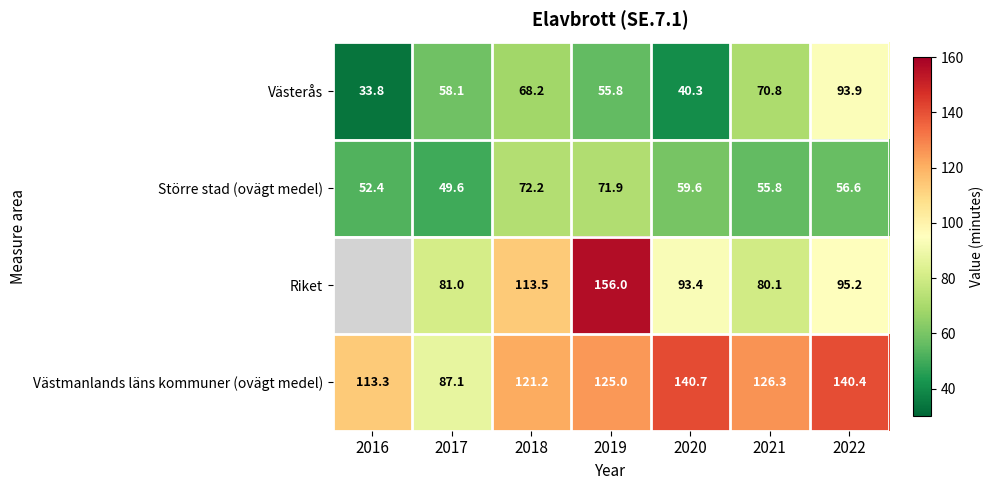

At 2019, list the series in order from largest to smallest.

Riket, Västmanlands läns kommuner (ovägt medel), Större stad (ovägt medel), Västerås